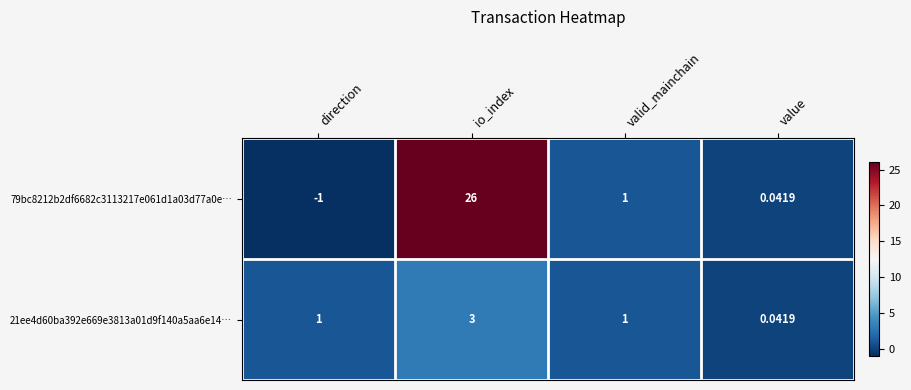

At which category is the sum across all series the highest?

io_index